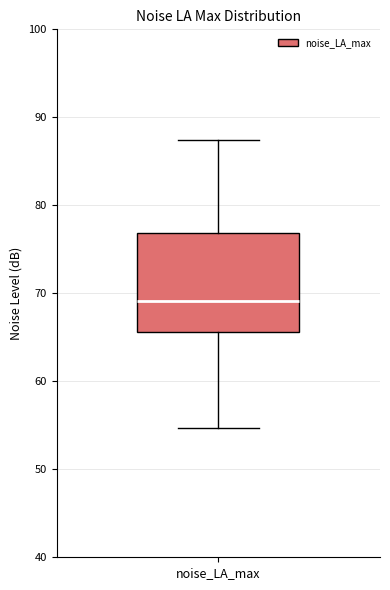

Where does the median line of the box for noise_LA_max sit on the y-axis? The values are not printed on the chart, so give them approximately, as read against the axis.

69